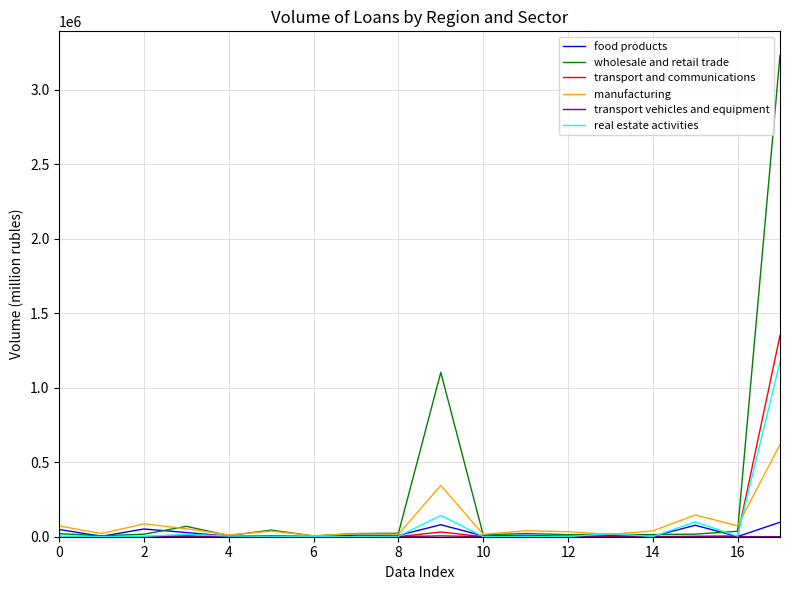

Which series has the widest spread of values?

wholesale and retail trade